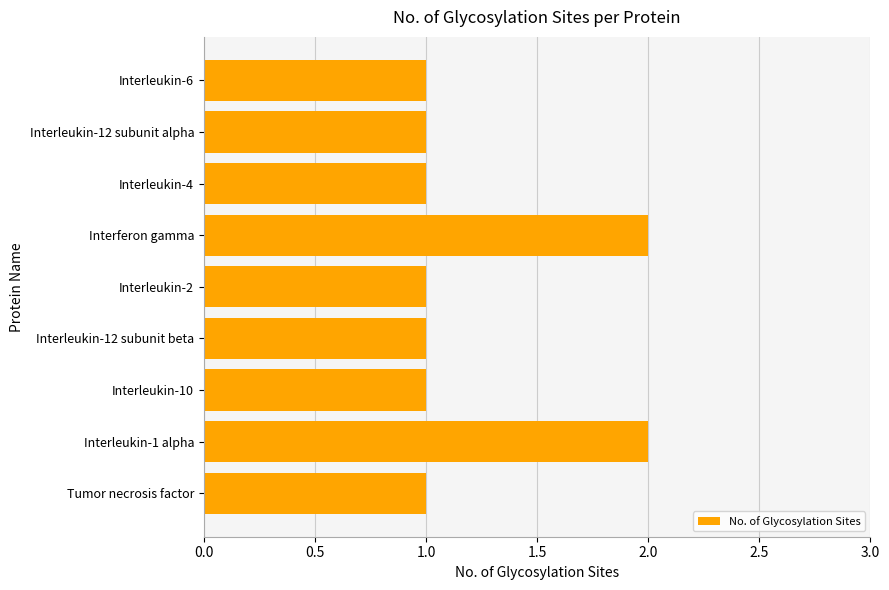

What is the change in value from Interleukin-12 subunit alpha to Interleukin-1 alpha?

+1